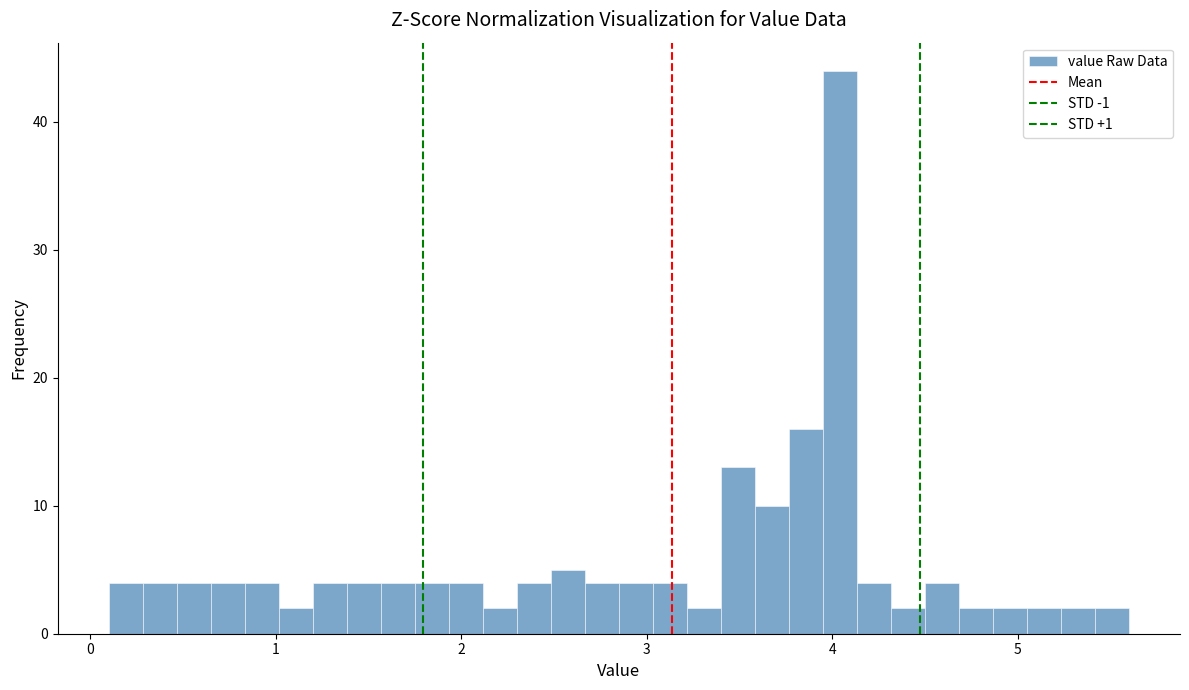

Around what value on the x-axis is the tallest bar? Give the approximate position of its centre, as read against the axis.

4.0